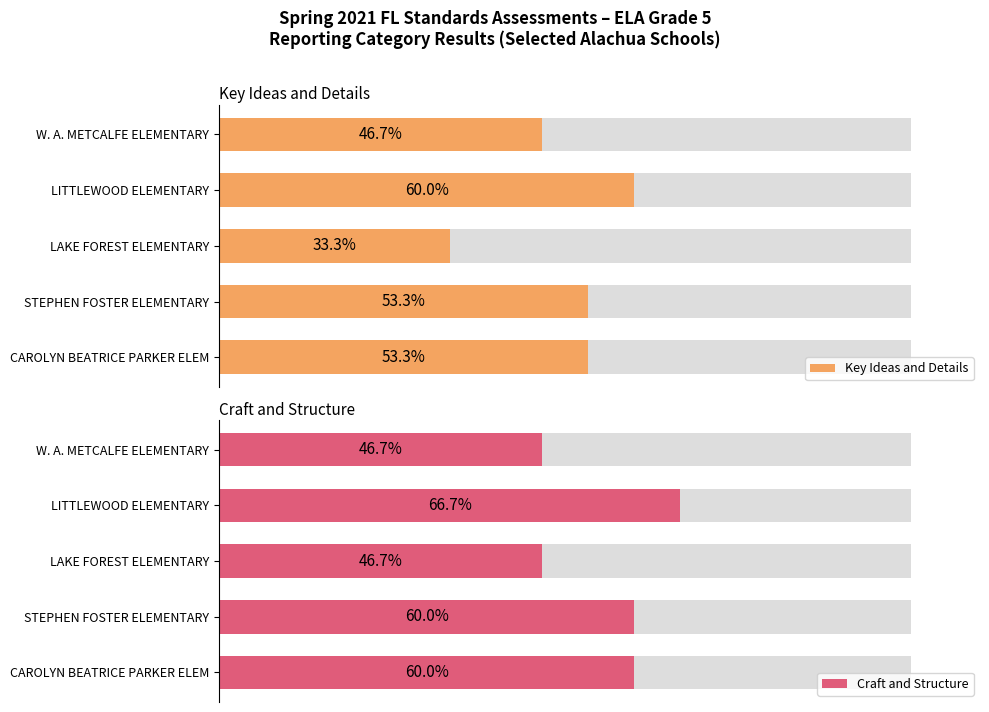

Does the chart contain any negative values?

No